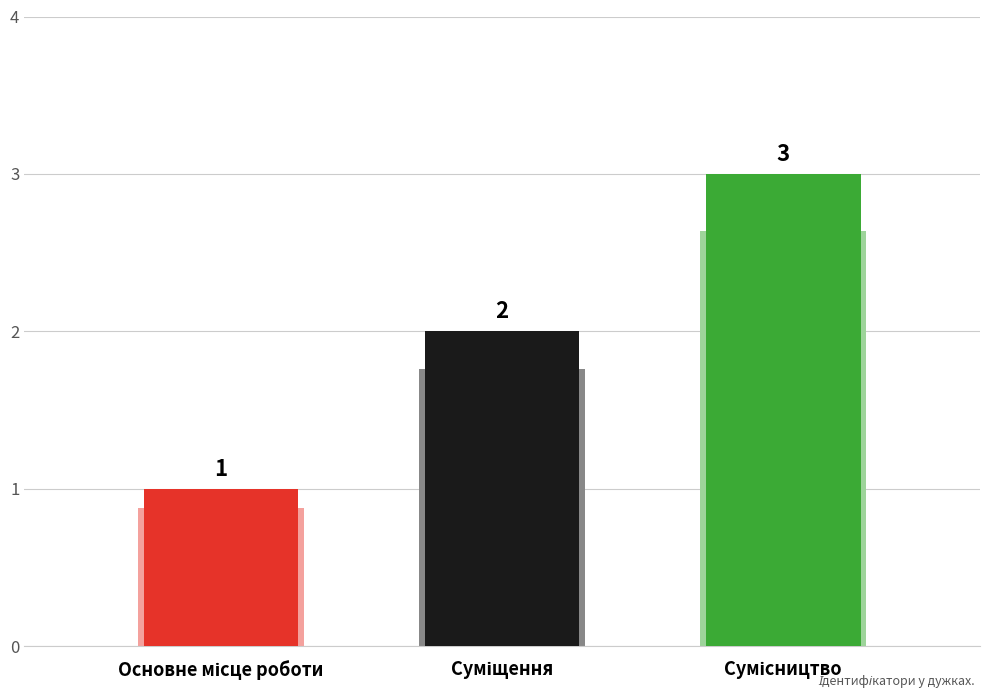

Reading left to right, transcribe all the data shown in this chart.

Основне місце роботи=1	Суміщення=2	Сумісництво=3